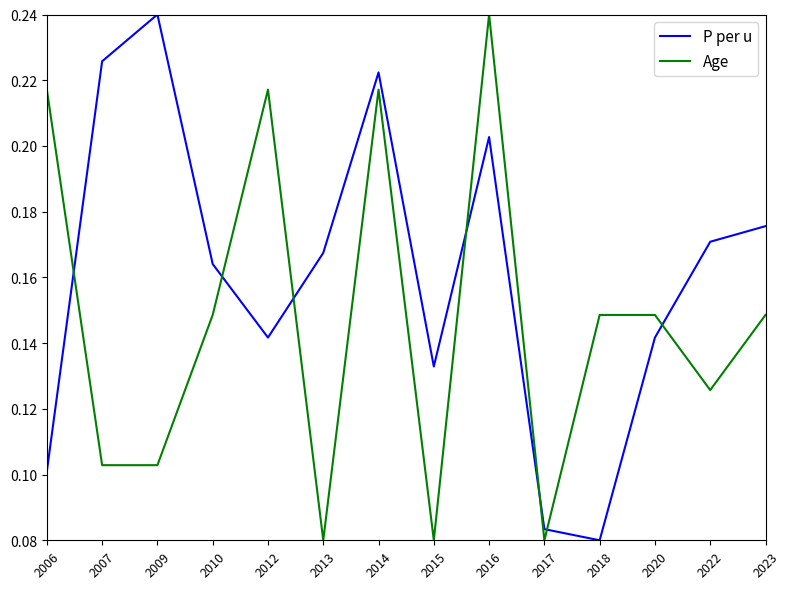

Is the value of Age at 2022 greater than the value of P per u at 2022?

No